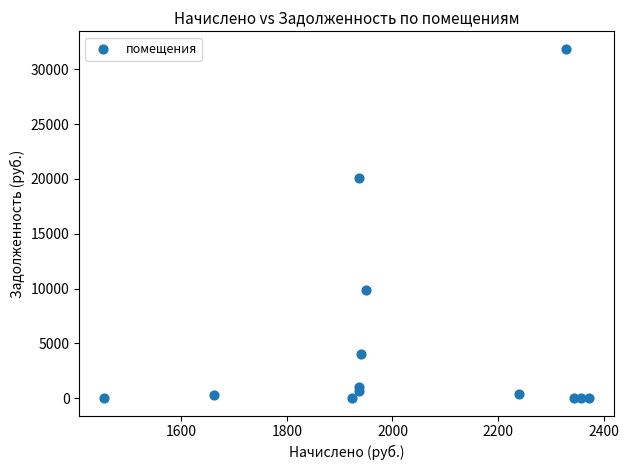

What Y value in the scatter plot is closest to 15943?

20059.8